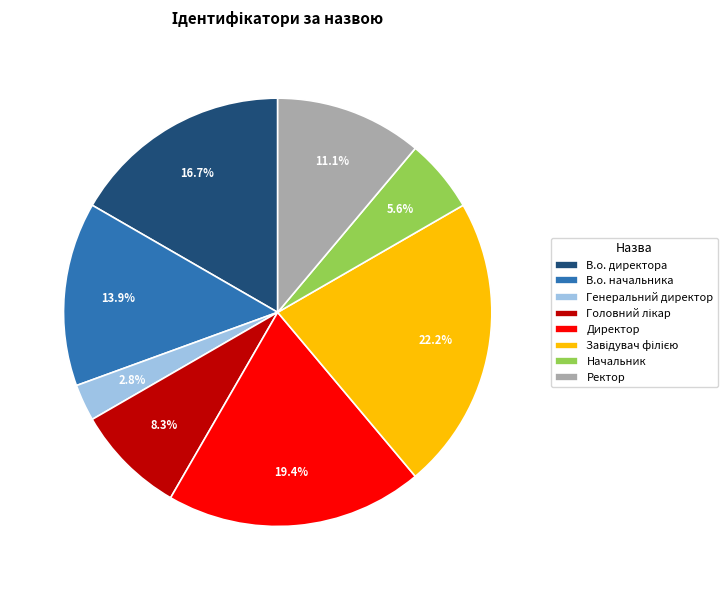

Is there any slice that represents more than half of the pie?

No